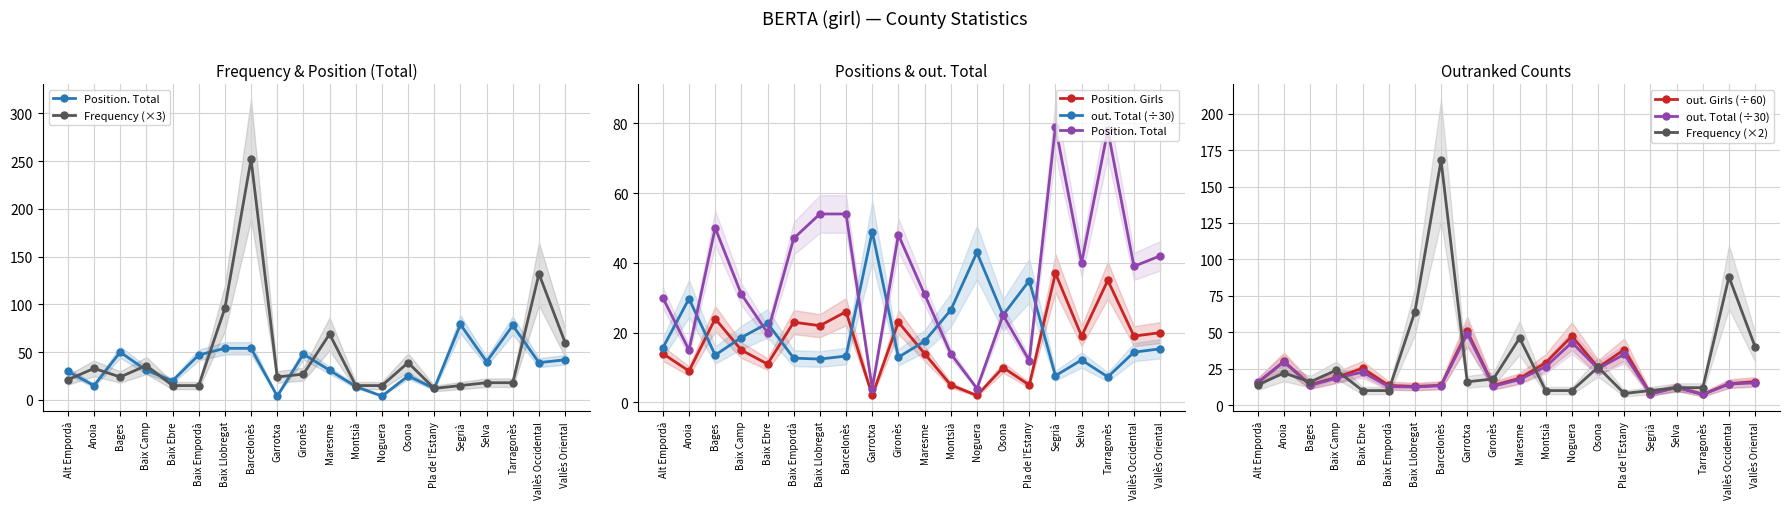

At how many categories does at least one series exceed 127?

2